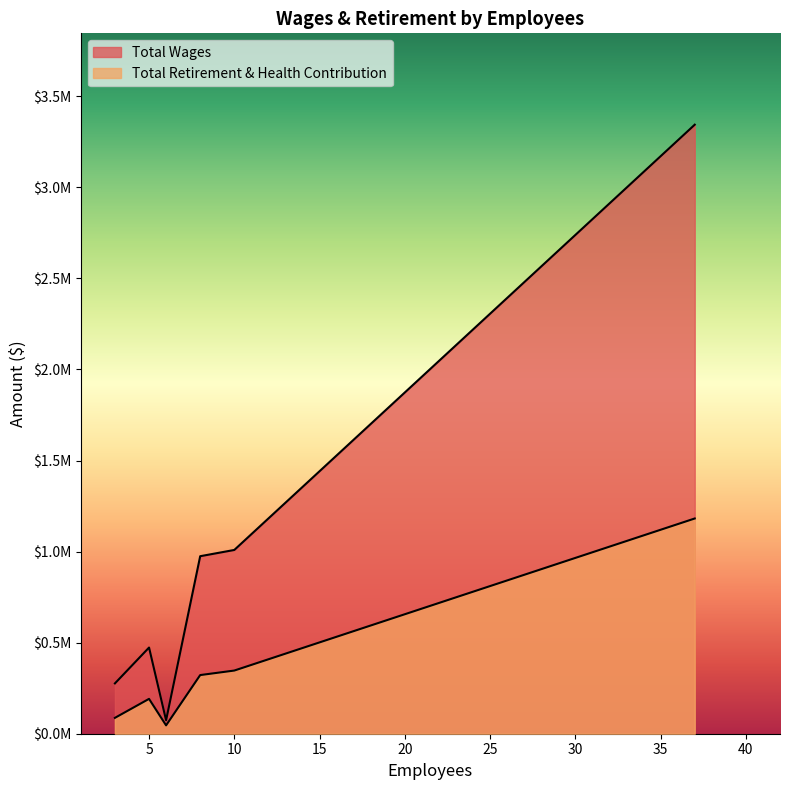

How many lines are shown in the chart?

2